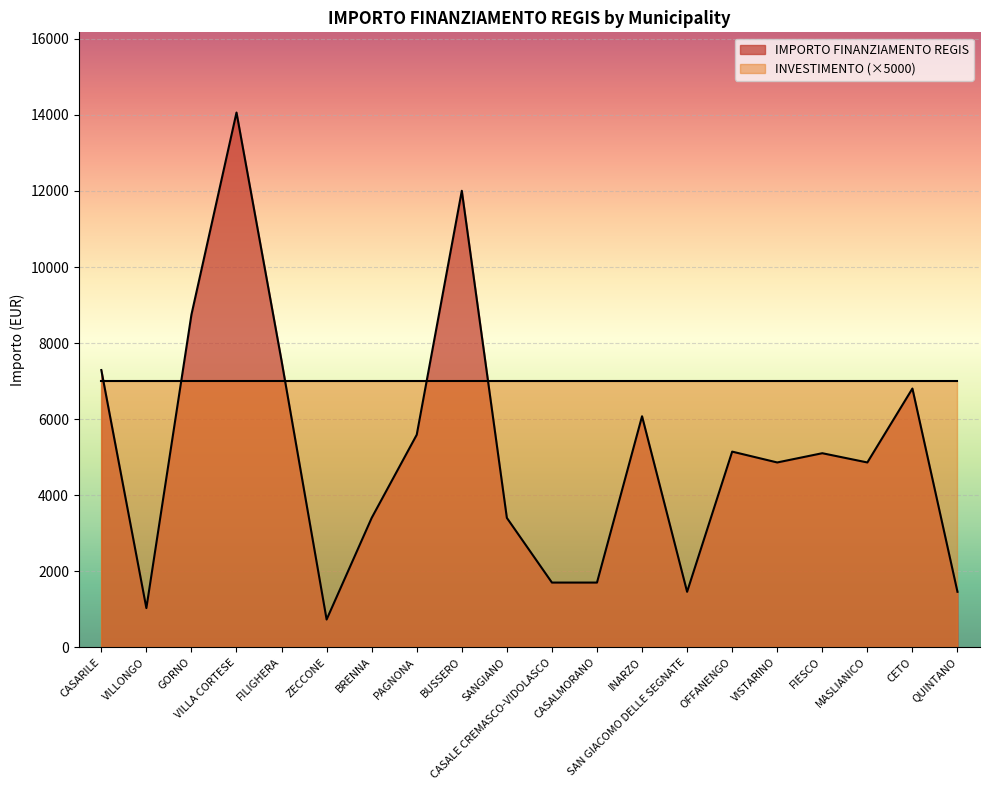

Reading right to left, transcribe all the data shown in this chart.

1458	6804	4860	5103	4860	5145	1458	6075	1701	1701	3402	12005	5589	3402	729	7533	14063	8748	1029	7290